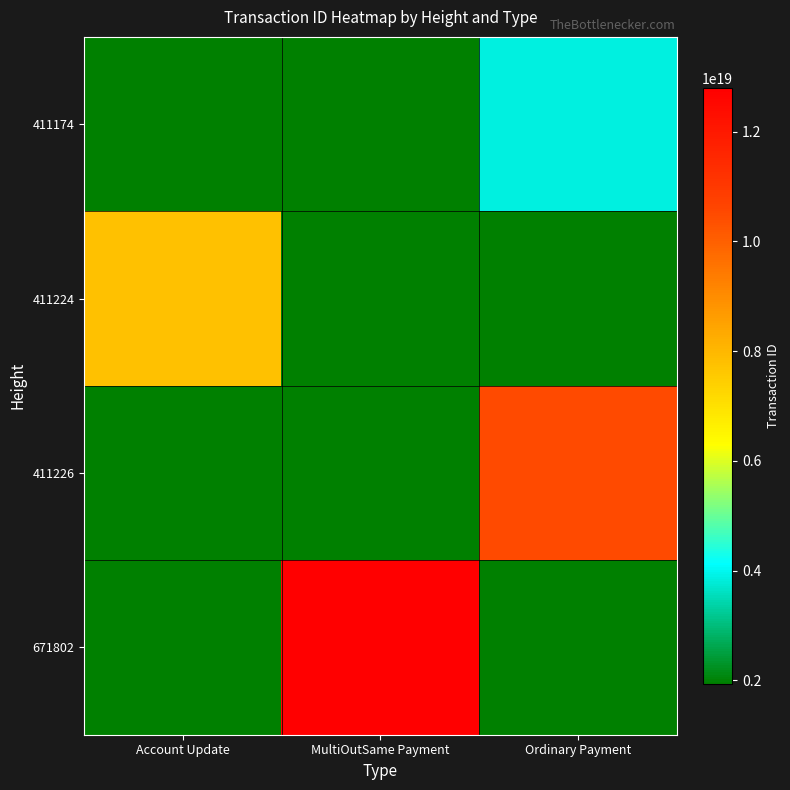

How many data points does each series have?

3